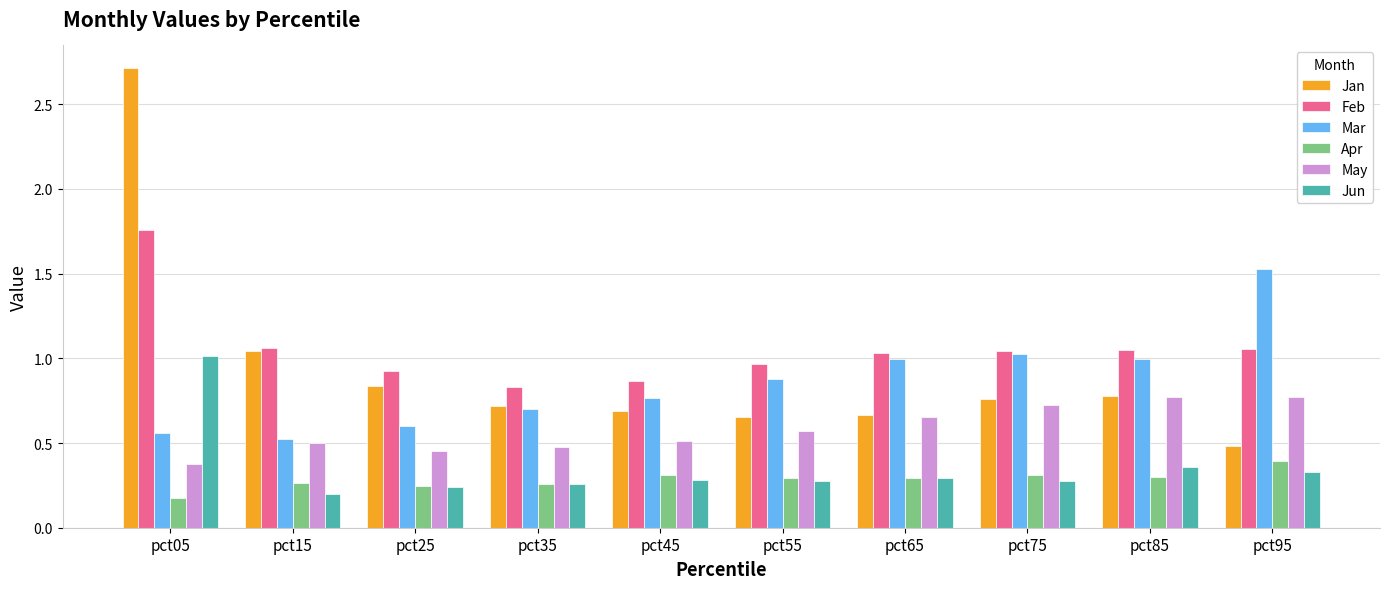

Is it true that Jun equals 0.3 at pct35?

True